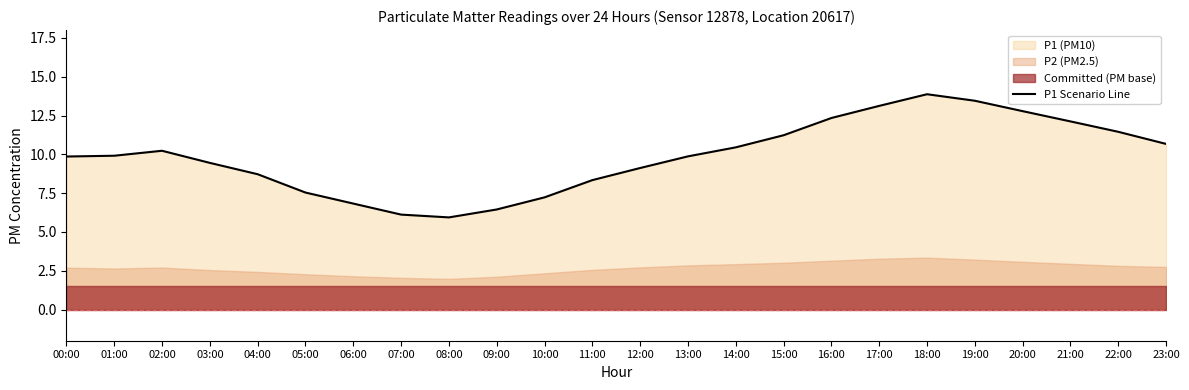

Approximately how many times larger is the value at 13:00 compared to 12:00?

1.1